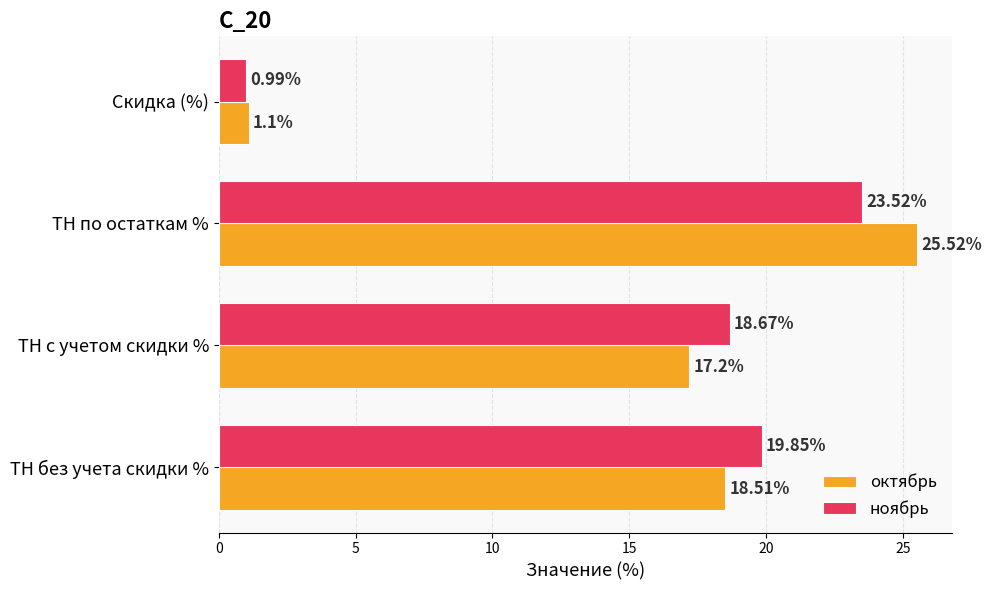

List the series in order of their peak value, lowest first.

ноябрь, октябрь